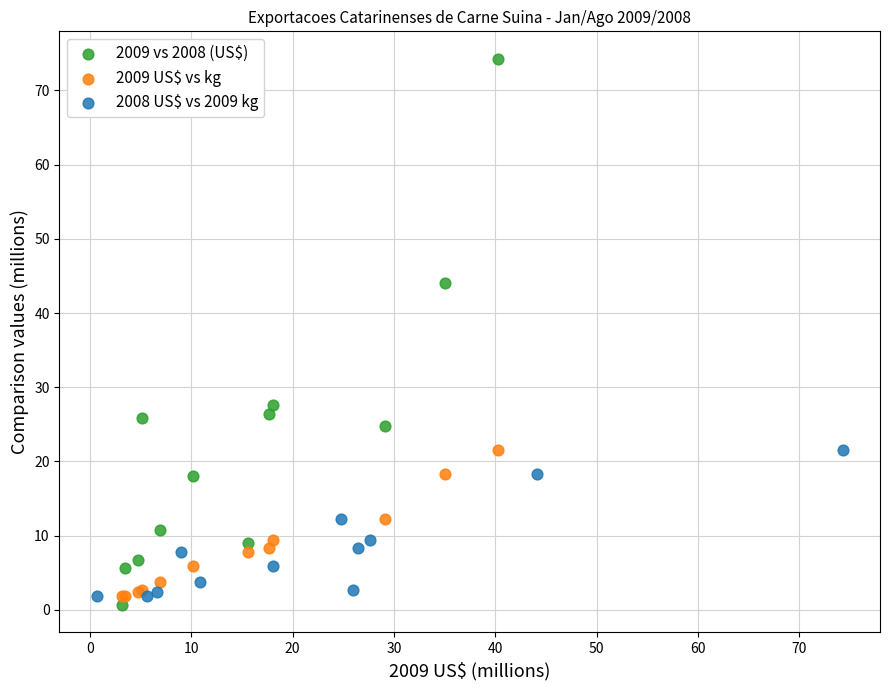

Which series has the widest spread of Y values?

2009 vs 2008 (US$)